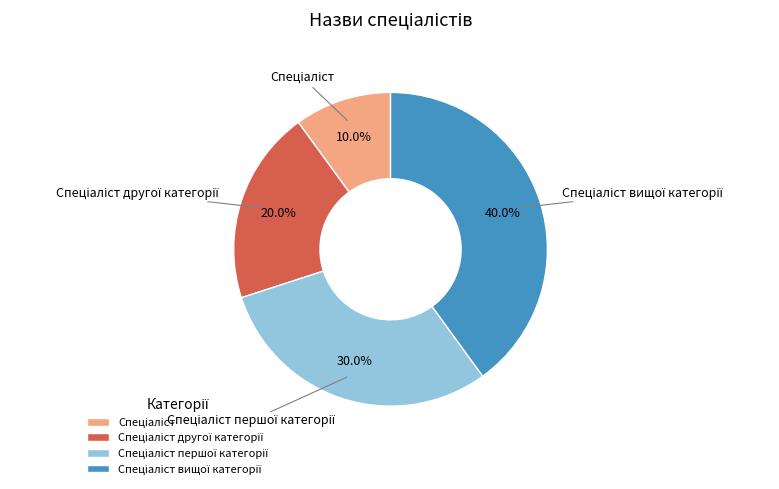

To the nearest percent, what is the difference between the largest and smallest slice percentages?

30%